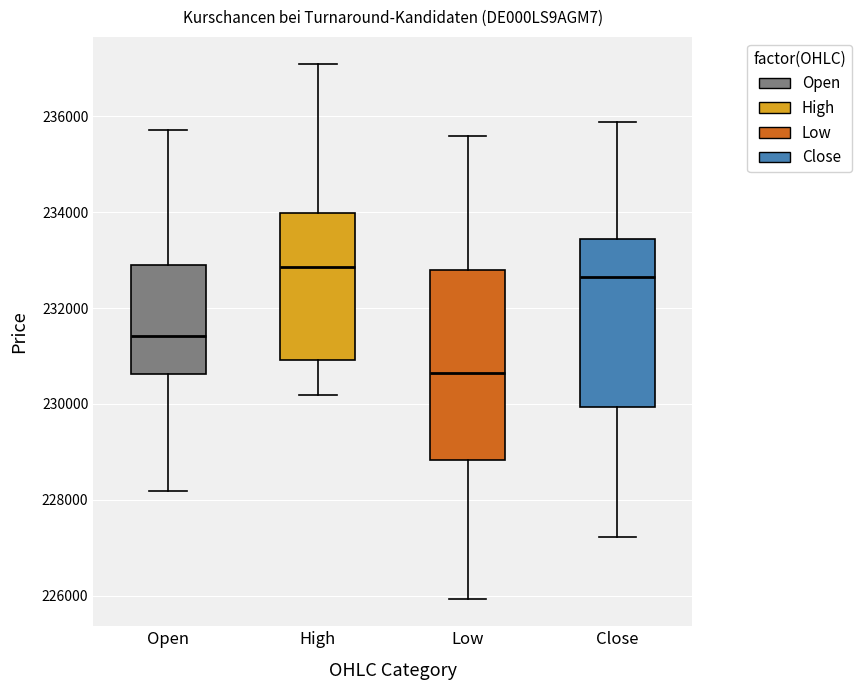

Reading left to right, transcribe this box plot: for each box, give where its median line is, the range the box spans, and where its two whiskers end, as read against the y-axis. The values are not printed on the chart, so give them approximately, as read against the axis.

Open: median 231400, box 230600 to 233000, whiskers 228200 to 235800
High: median 232800, box 231000 to 234000, whiskers 230200 to 237200
Low: median 230600, box 228800 to 232800, whiskers 226000 to 235600
Close: median 232600, box 230000 to 233400, whiskers 227200 to 235800